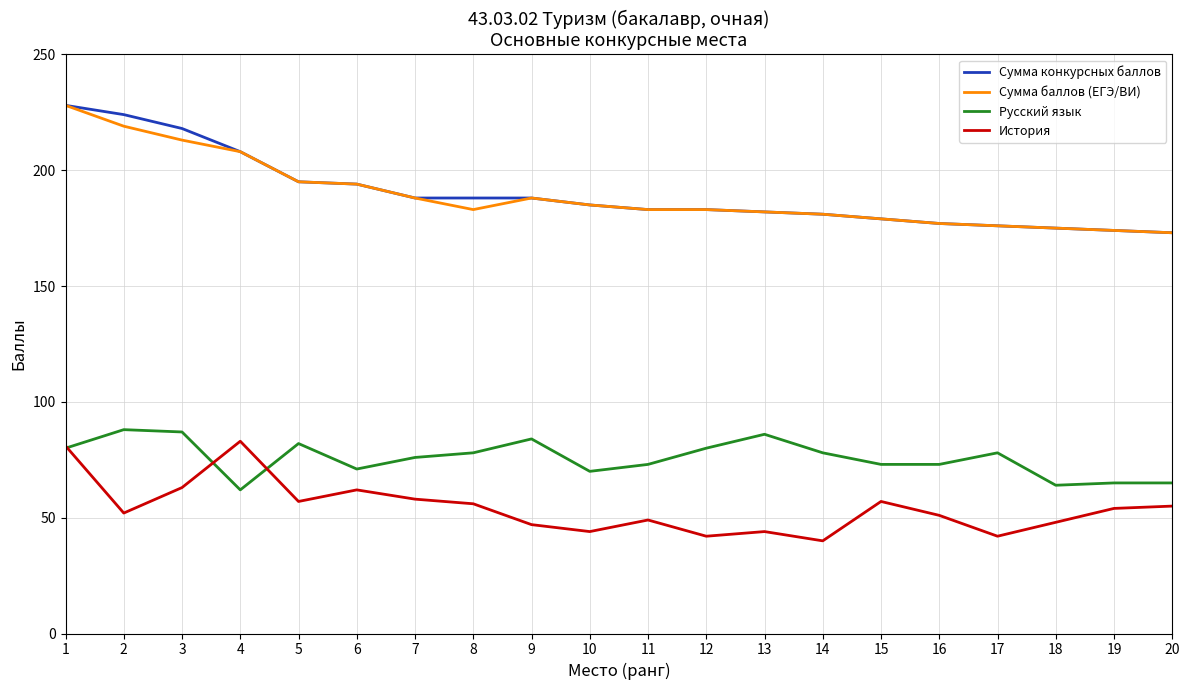

What are all the series names shown in the legend?

Сумма конкурсных баллов, Сумма баллов (ЕГЭ/ВИ), Русский язык, История